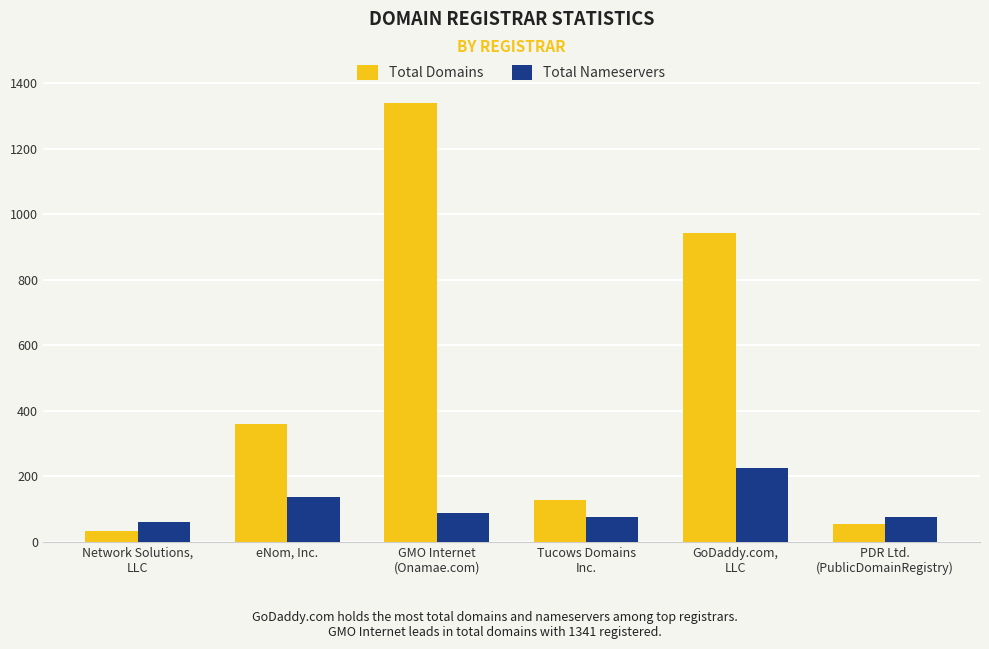

Is it true that Total Nameservers equals 129 at PDR Ltd.
(PublicDomainRegistry)?

False